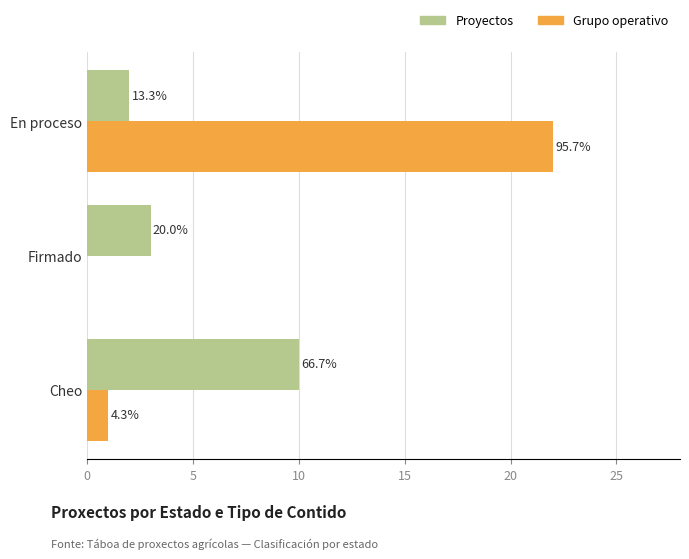

Rank the series by their average value, from lowest to highest.

Proyectos, Grupo operativo